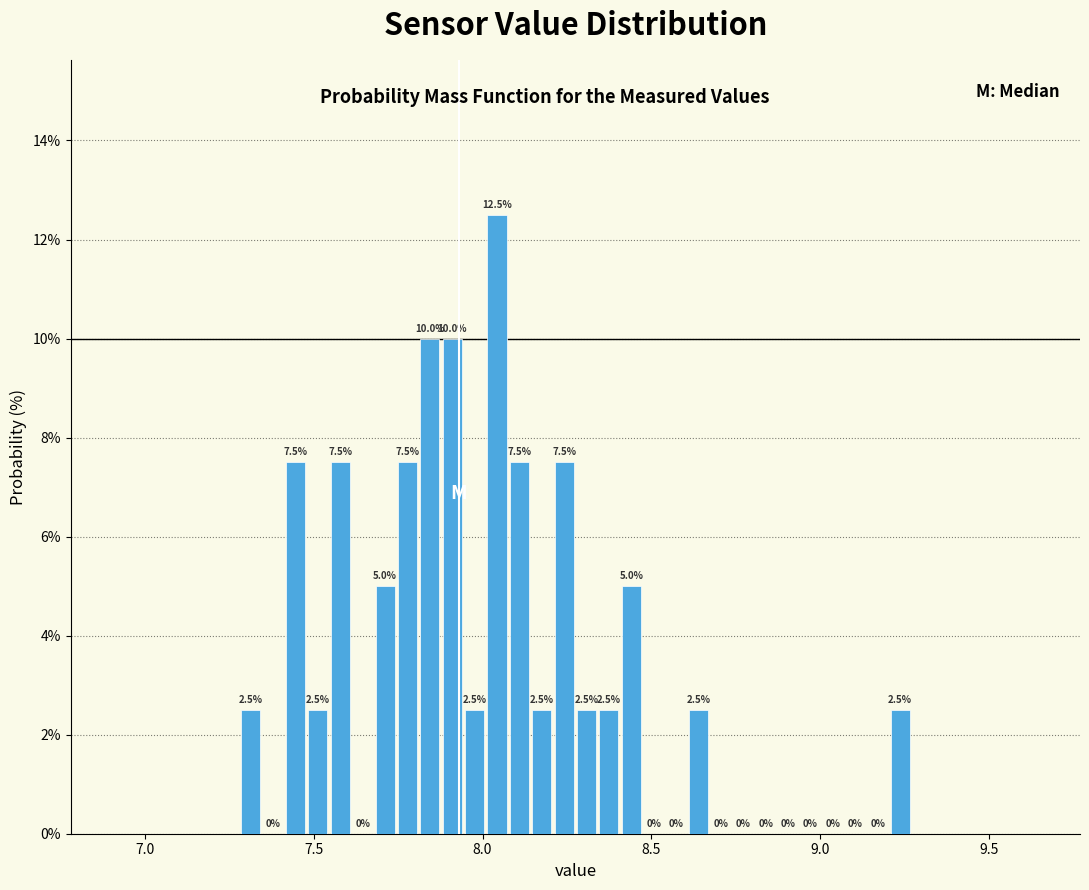

Read against the x-axis, roughly where is the centre of the tallest bar?

8.05